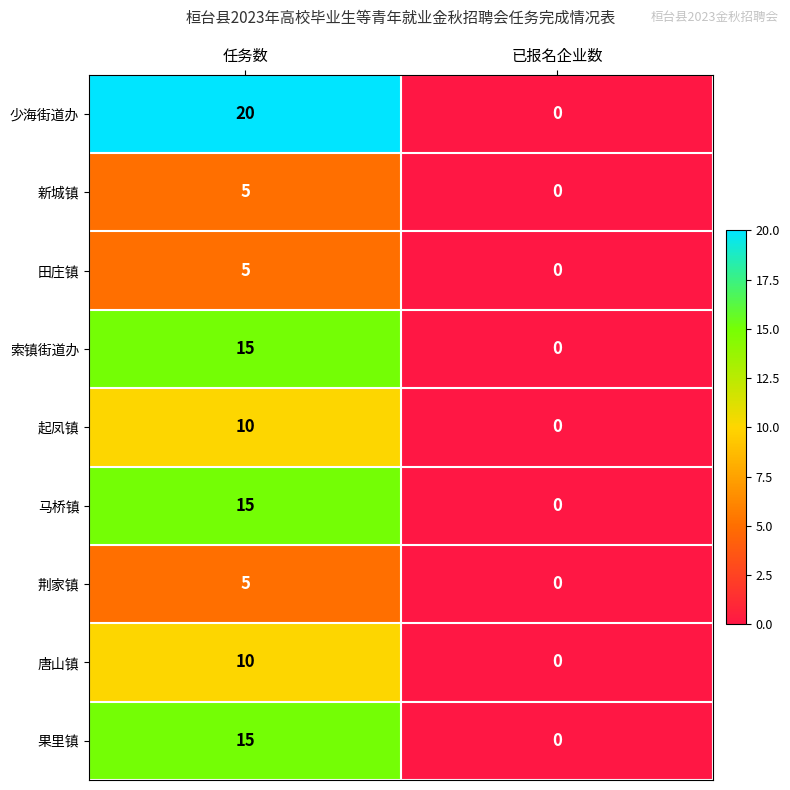

What is the sum of the 果里镇 values at 已报名企业数 and 任务数?

15